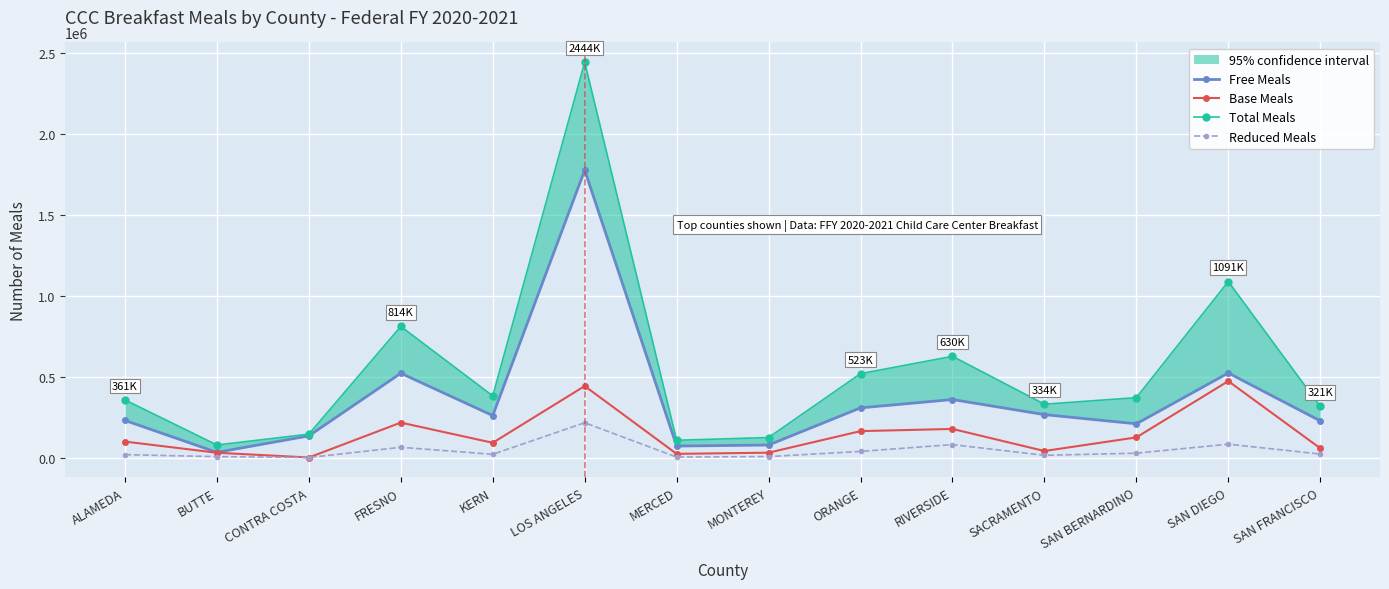

True or false: Reduced Meals and Total Meals cross at least once.

False